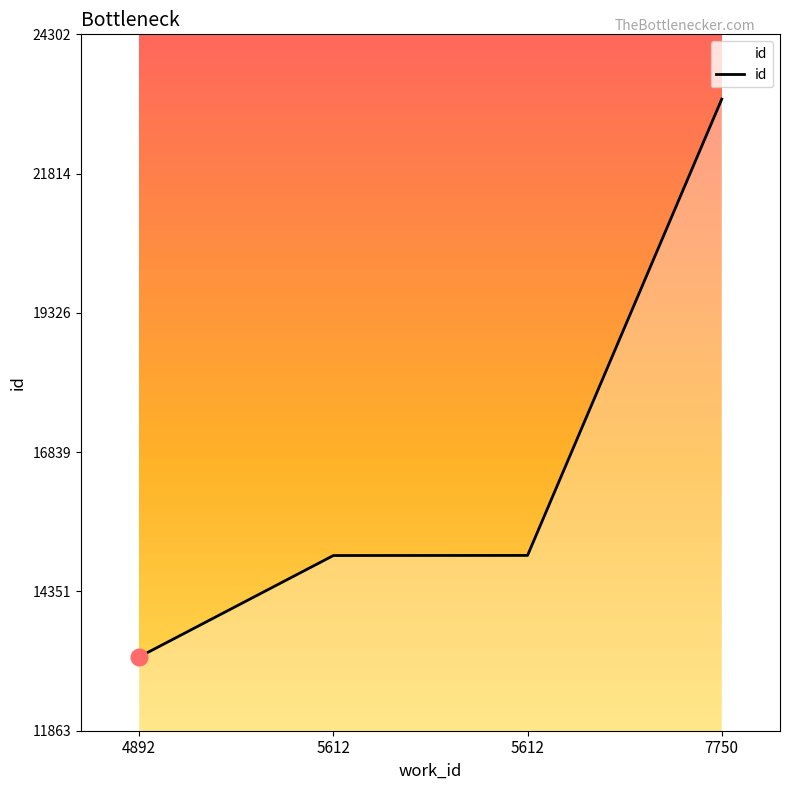

The chart shows a value of 32859 at 7750. True or false?

False